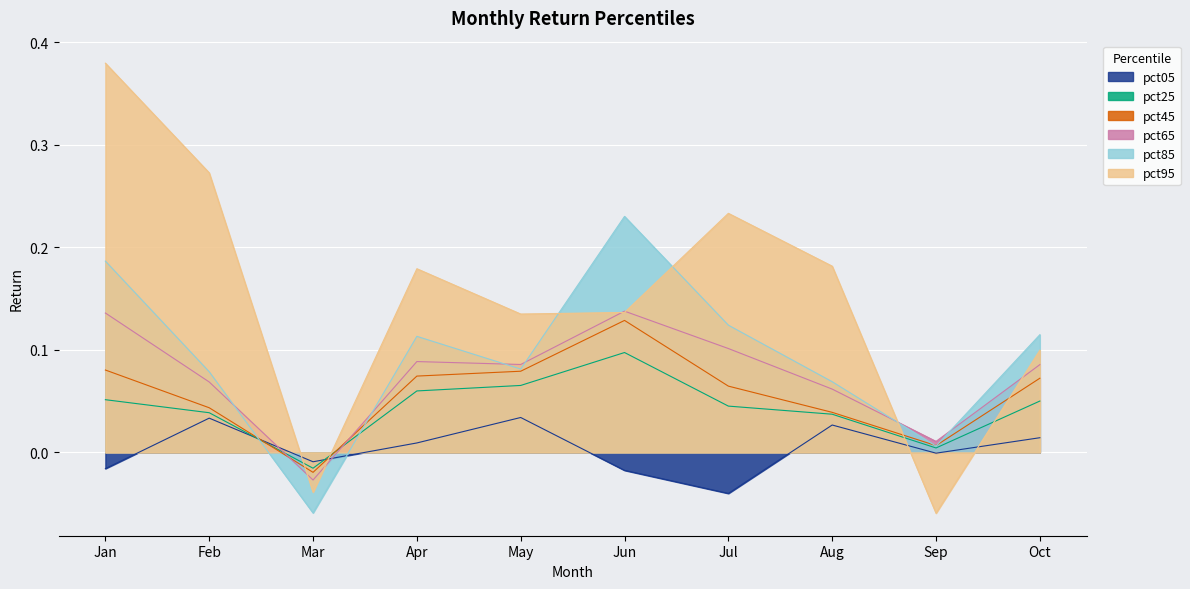

Reading left to right, list all the values displayed in this chart.

pct05: -0.0	0.0	-0.0	0.0	0.0	-0.0	-0.0	0.0	-0.0	0.0
pct25: 0.1	0.0	-0.0	0.1	0.1	0.1	0.0	0.0	0.0	0.1
pct45: 0.1	0.0	-0.0	0.1	0.1	0.1	0.1	0.0	0.0	0.1
pct65: 0.1	0.1	-0.0	0.1	0.1	0.1	0.1	0.1	0.0	0.1
pct85: 0.2	0.1	-0.1	0.1	0.1	0.2	0.1	0.1	0.0	0.1
pct95: 0.4	0.3	-0.0	0.2	0.1	0.1	0.2	0.2	-0.1	0.1